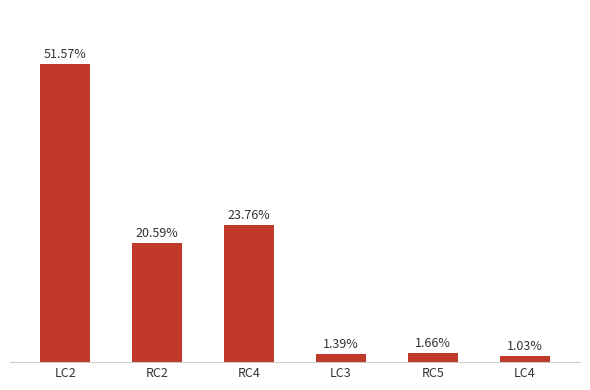

List the labels in order of value, largest first.

LC2, RC4, RC2, RC5, LC3, LC4